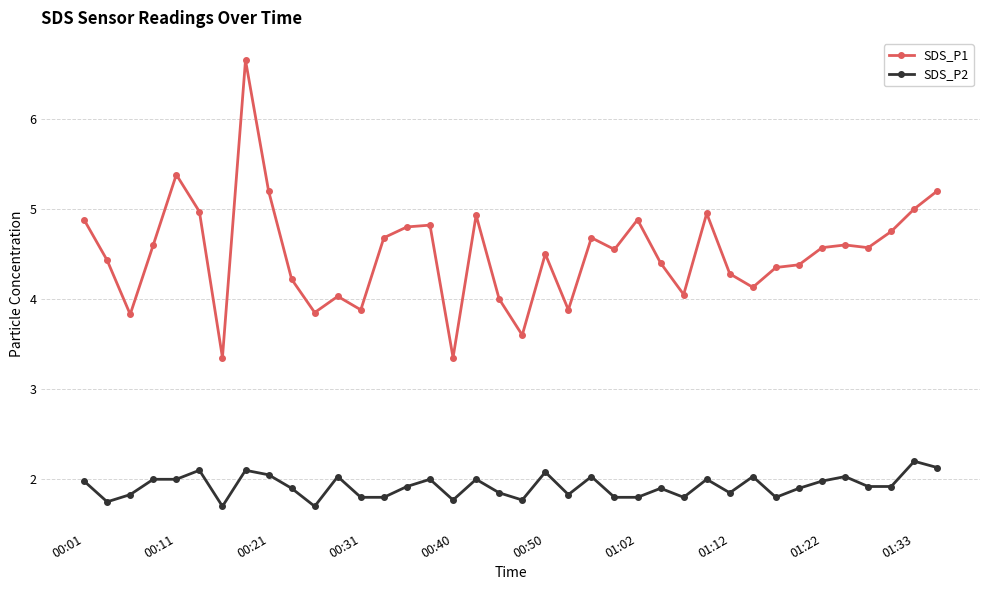

Does the chart display data point markers on the line(s)?

Yes